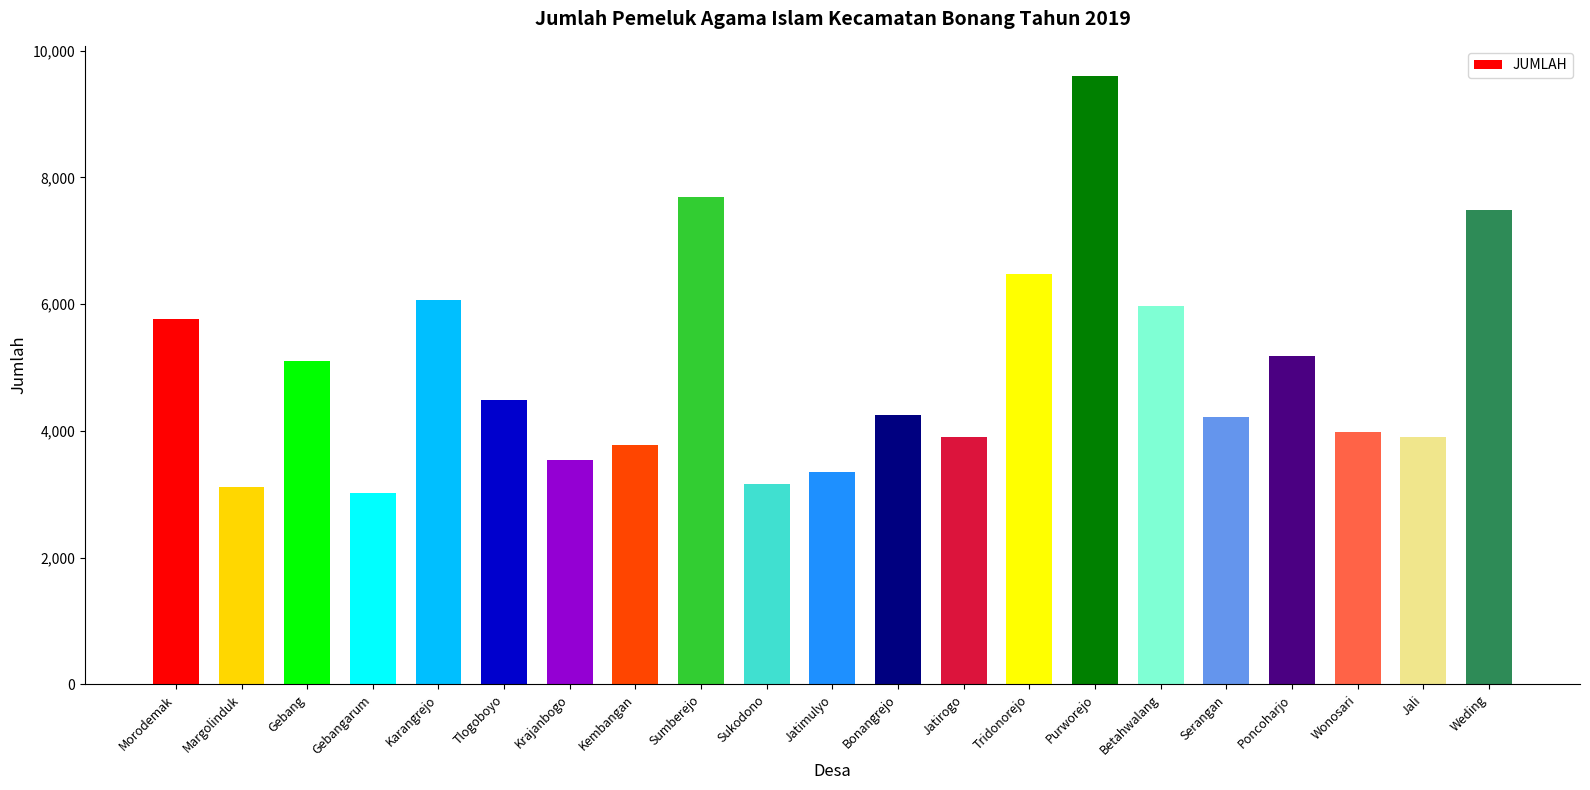

The chart shows a value of 1065 at Tlogoboyo. True or false?

False